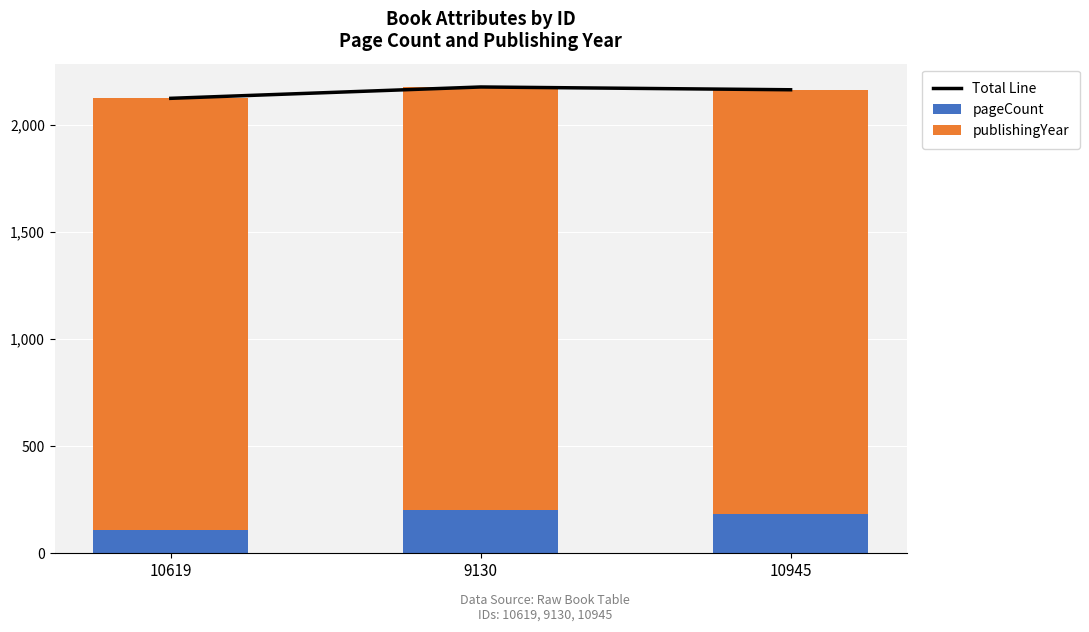

The value of publishingYear at 10619 is 2016. True or false?

True